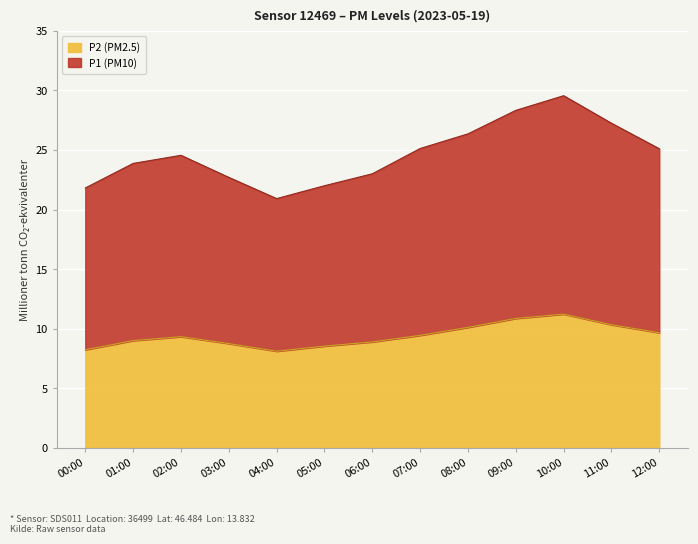

How many series are shown in this chart?

2